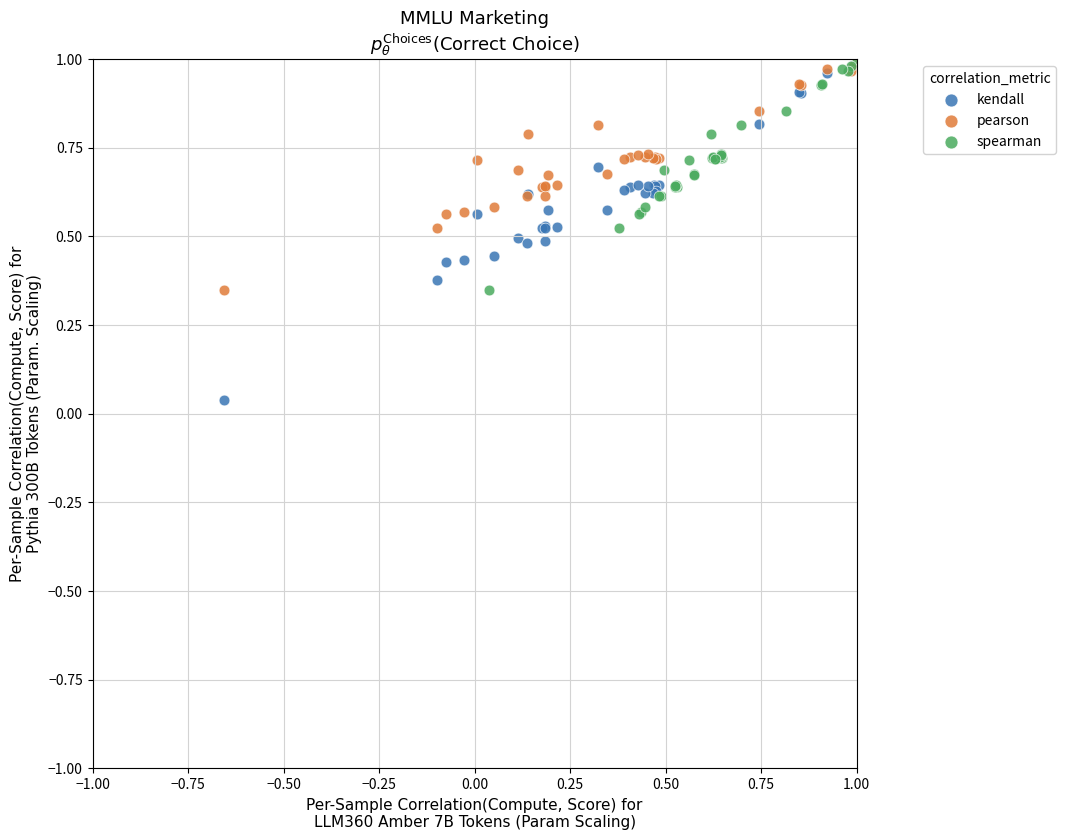

Which series has the largest Y range (max minus min)?

kendall